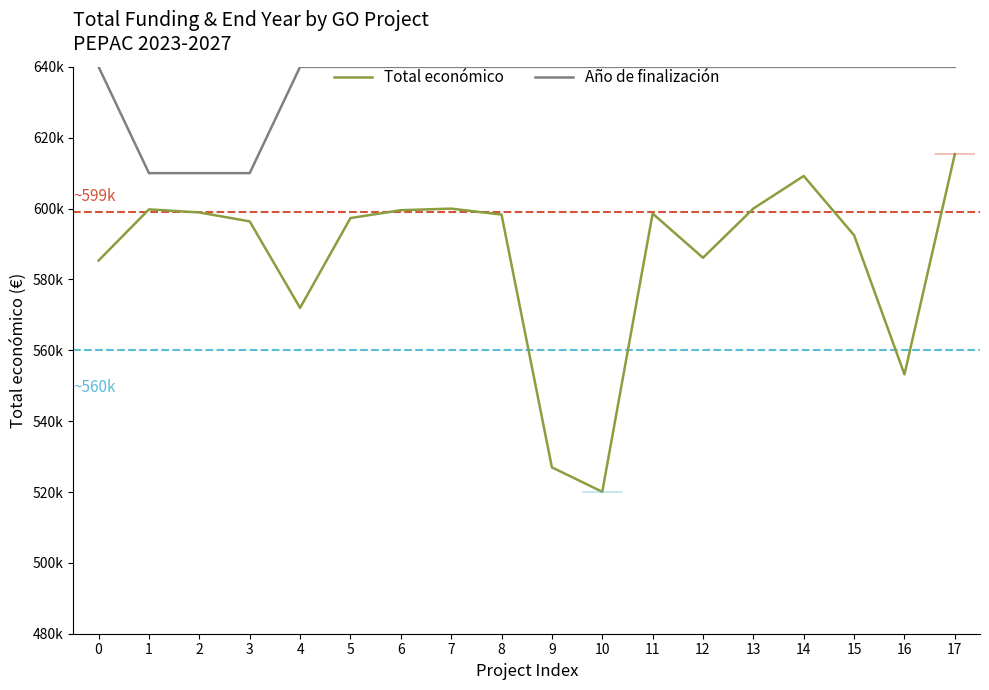

Which series has the largest range (max minus min)?

Total económico